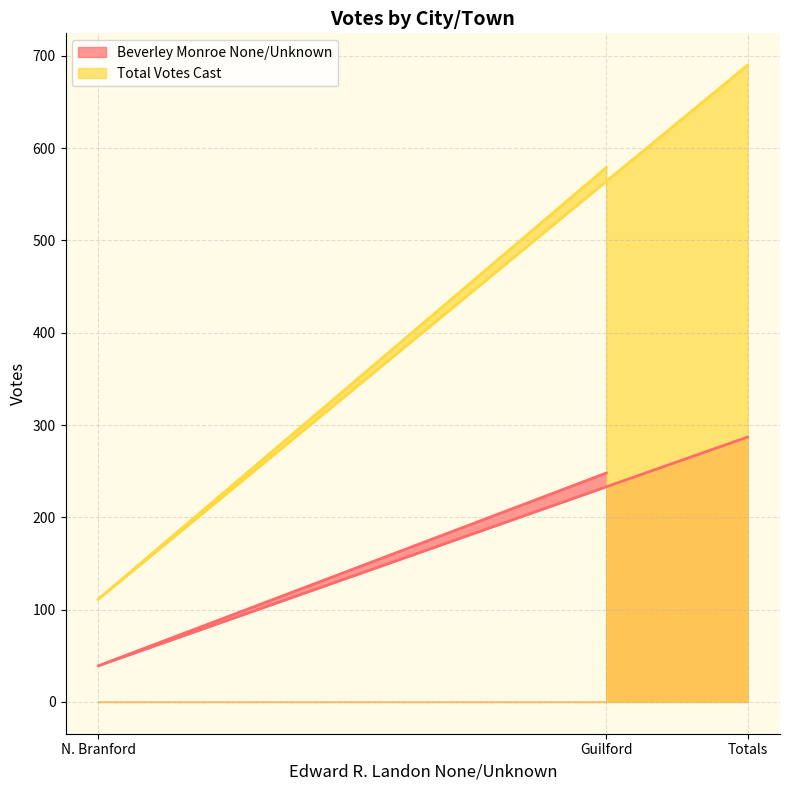

Reading left to right, list all the values displayed in this chart.

Beverley Monroe None/Unknown: 248	39	287
Total Votes Cast: 579	111	690